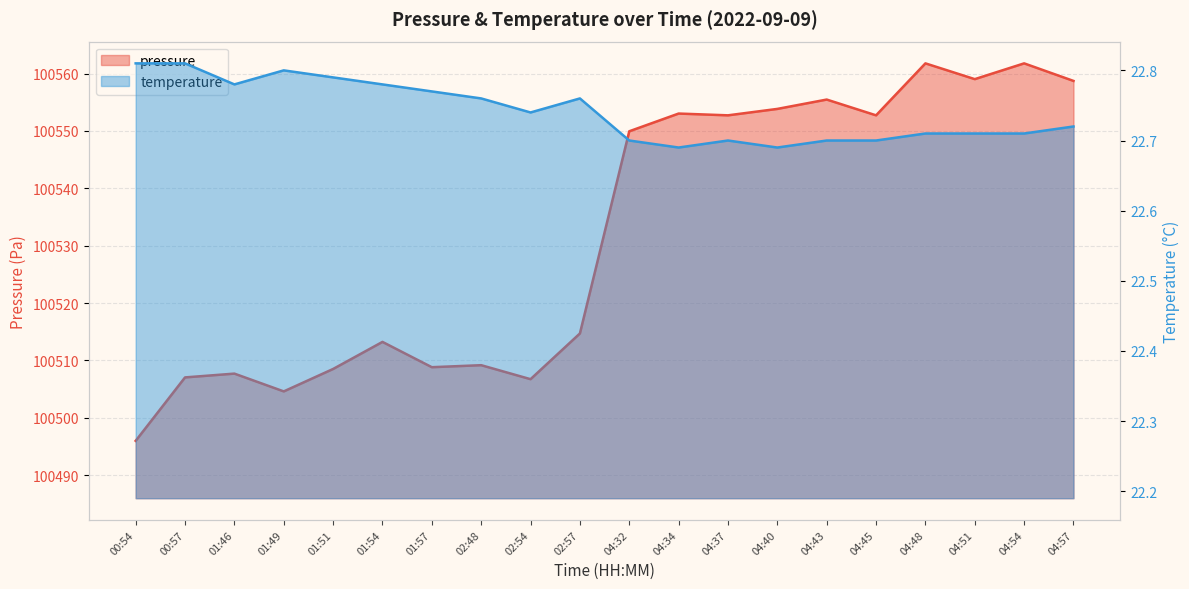

At which label is temperature closest to 22?

04:34